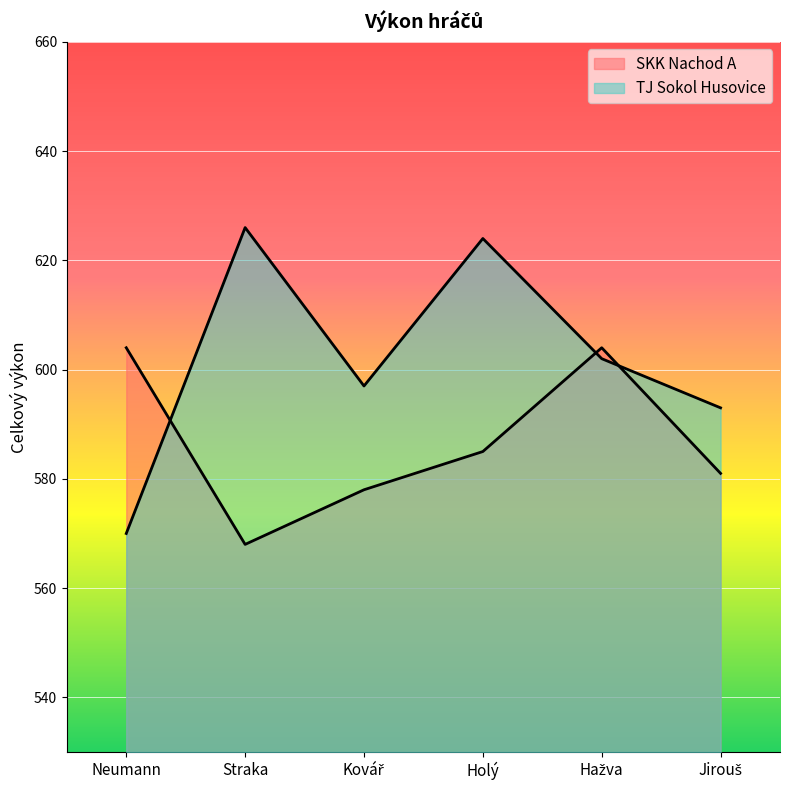

The TJ Sokol Husovice series shows 412 at Hažva. True or false?

False